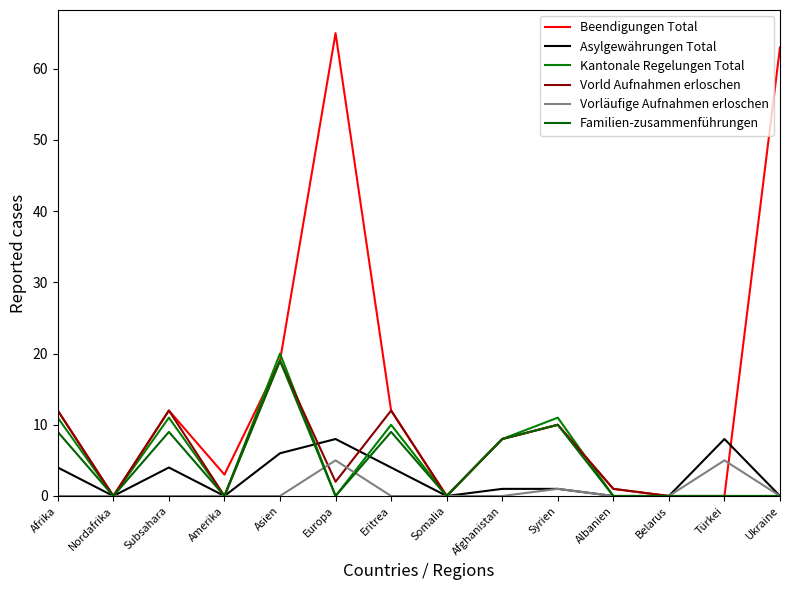

What is the label of the 11th point from the right?

Amerika